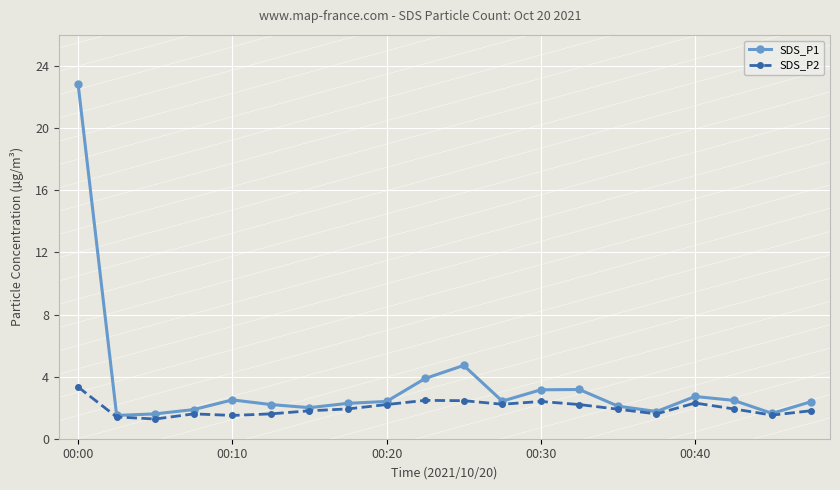

At how many categories does at least one series exceed 6?

1